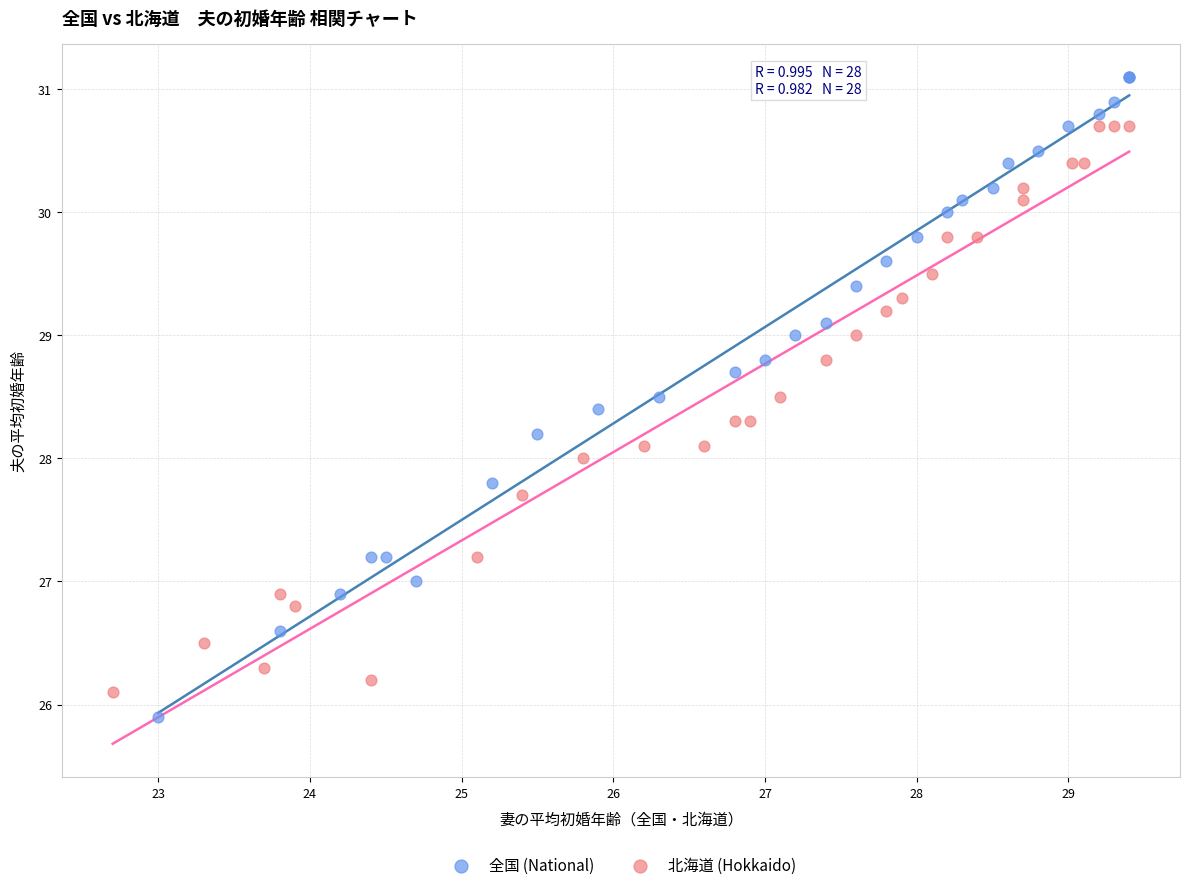

Which series has the largest Y range (max minus min)?

全国 (National)